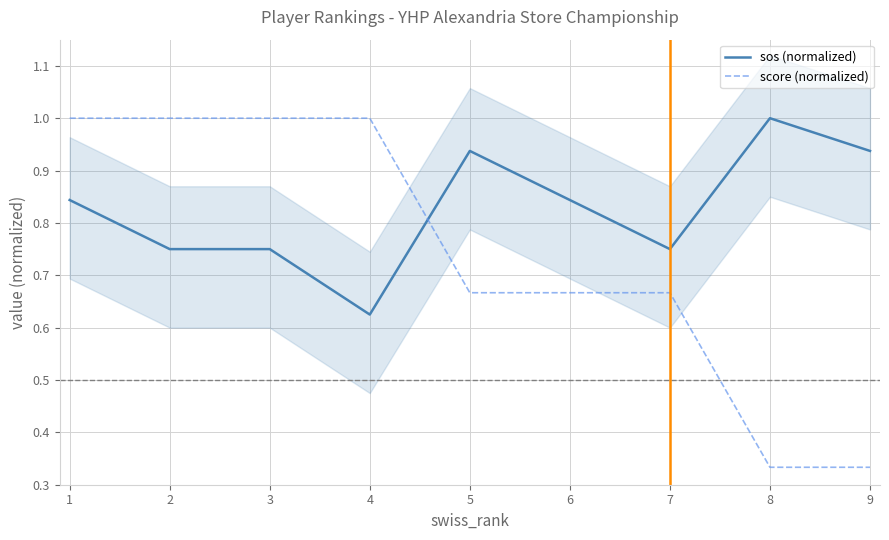

How many distinct data groups are displayed?

2